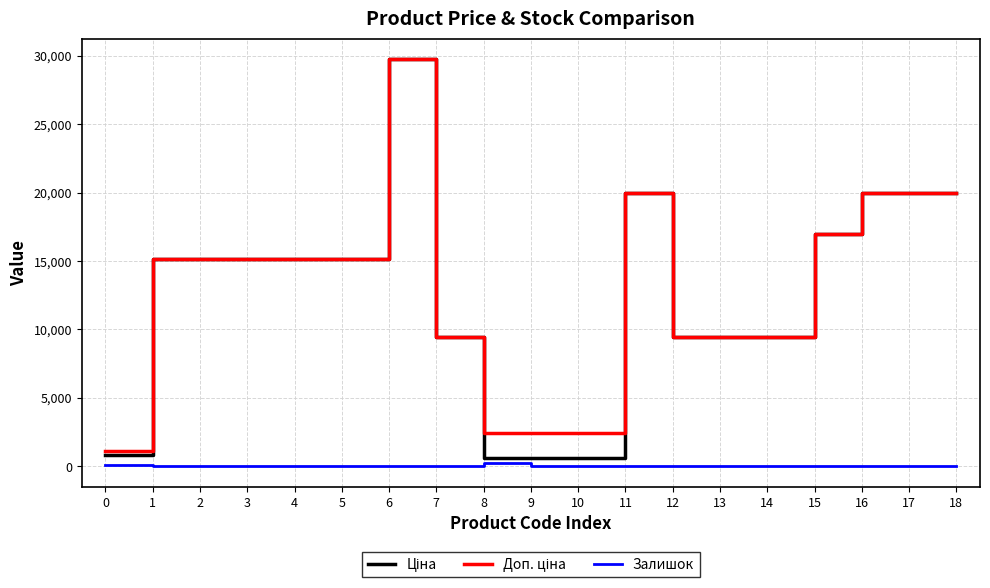

At which category is the sum across all series the highest?

6